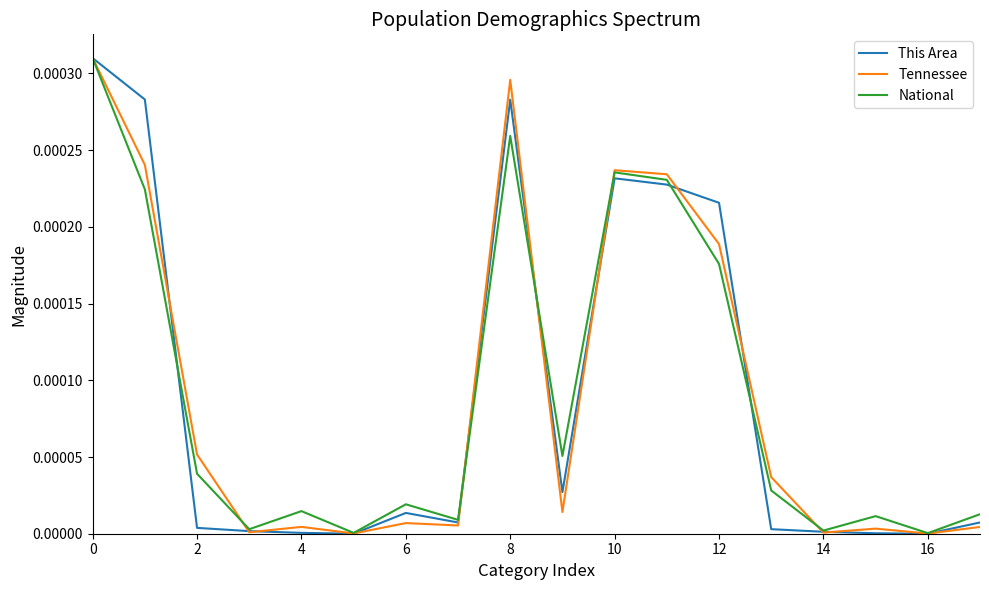

Count the number of data series in this chart.

3